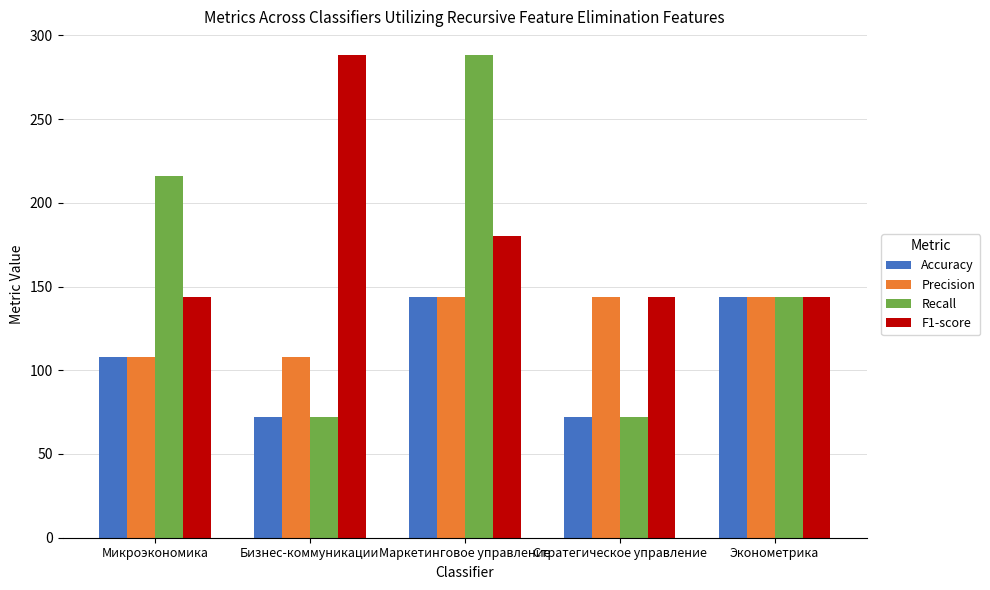

How many Recall values are between 72 and 216?

4